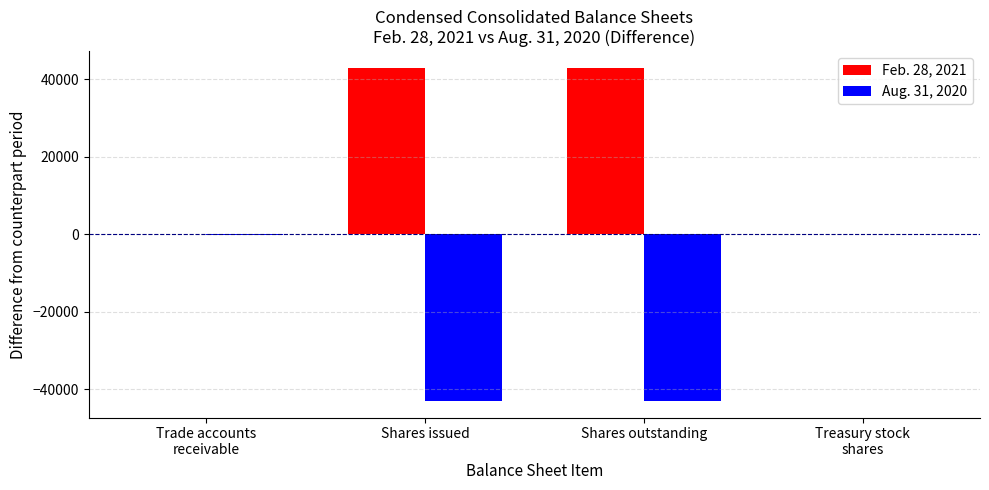

Count the number of data series in this chart.

2